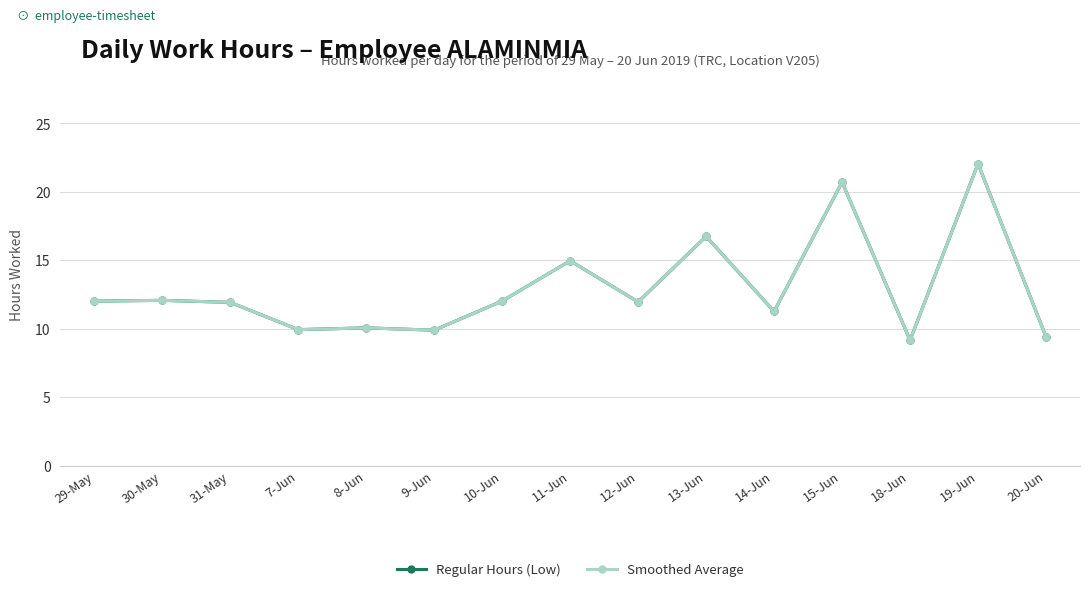

True or false: Smoothed Average and Regular Hours (Low) cross at least once.

False